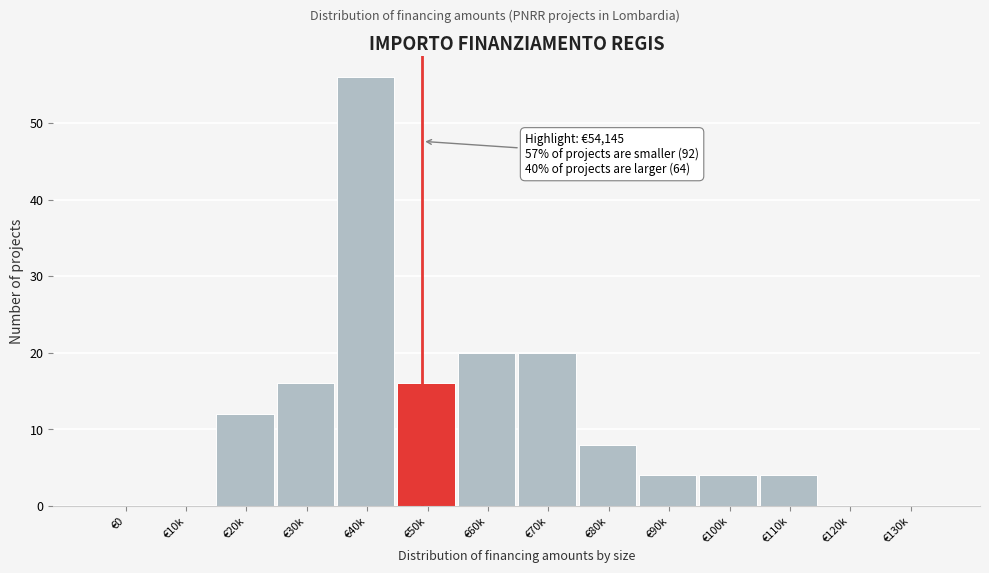

Reading right to left, extract all data points from this chart.

€130k=0	€120k=0	€110k=4	€100k=4	€90k=4	€80k=8	€70k=20	€60k=20	€50k=16	€40k=56	€30k=16	€20k=12	€10k=0	€0=0